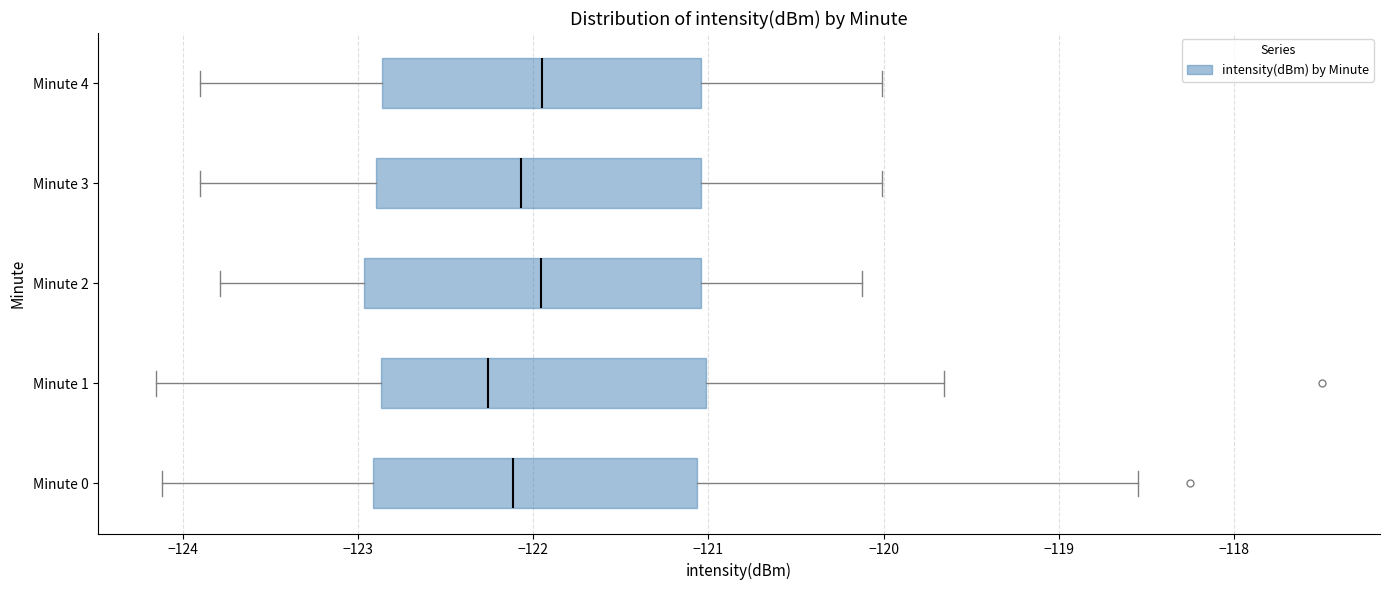

Reading bottom to top, transcribe this box plot: for each box, give where its median line is, the range the box spans, and where its two whiskers end, as read against the x-axis. The values are not printed on the chart, so give them approximately, as read against the axis.

Minute 0: median -122.1, box -122.9 to -121.1, whiskers -124.1 to -118.5
Minute 1: median -122.3, box -122.9 to -121.0, whiskers -124.2 to -119.7
Minute 2: median -122.0, box -123.0 to -121.0, whiskers -123.8 to -120.1
Minute 3: median -122.1, box -122.9 to -121.0, whiskers -123.9 to -120.0
Minute 4: median -122.0, box -122.9 to -121.0, whiskers -123.9 to -120.0